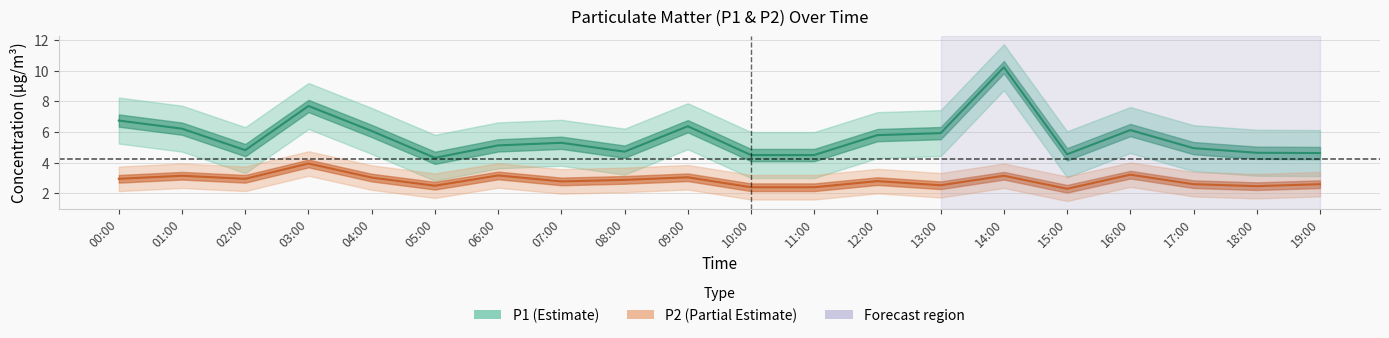

True or false: P1 (PM10) has a value of 2.5 at 15:00.

False